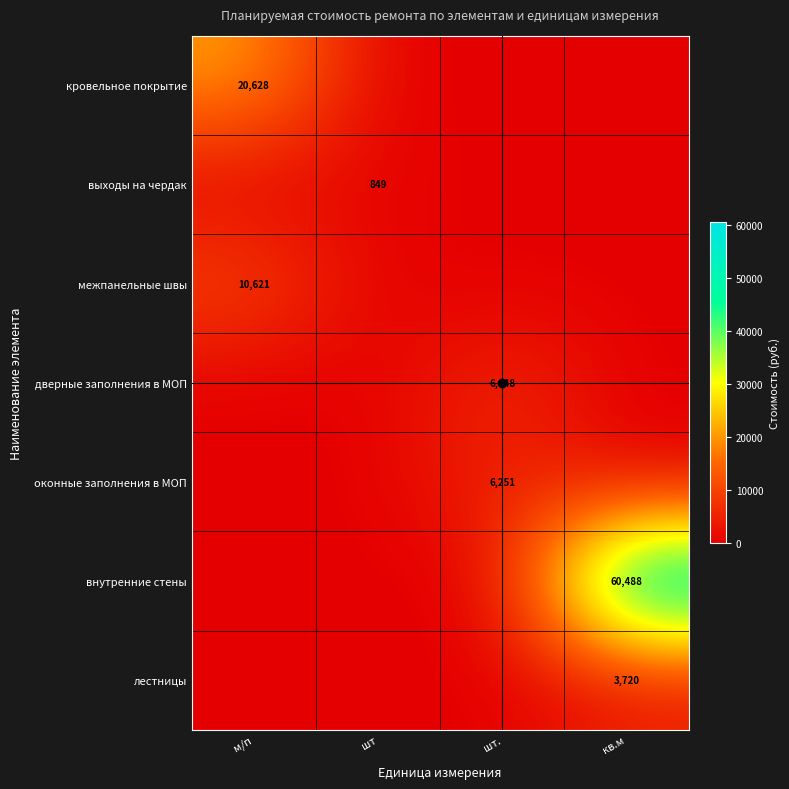

True or false: дверные заполнения в МОП has a value of 6448 at шт..

True